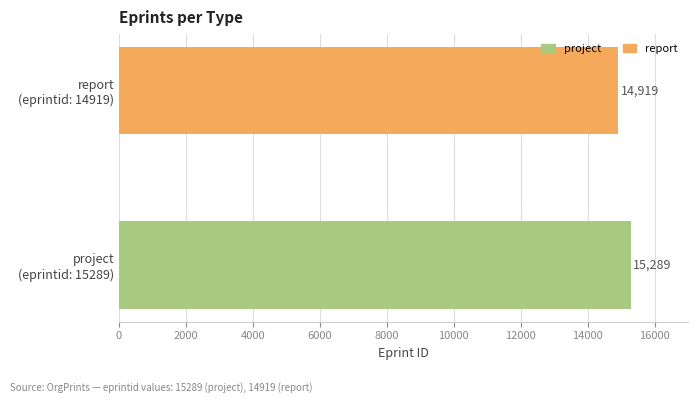

Which series has the widest spread of values?

project